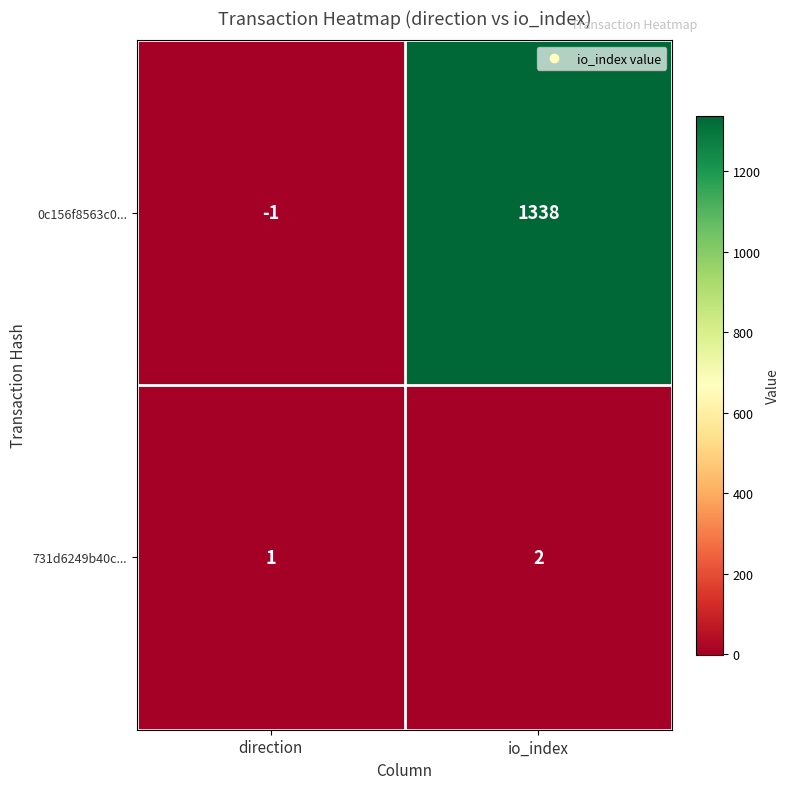

True or false: 731d6249b40c... has a value of 1 at direction.

True